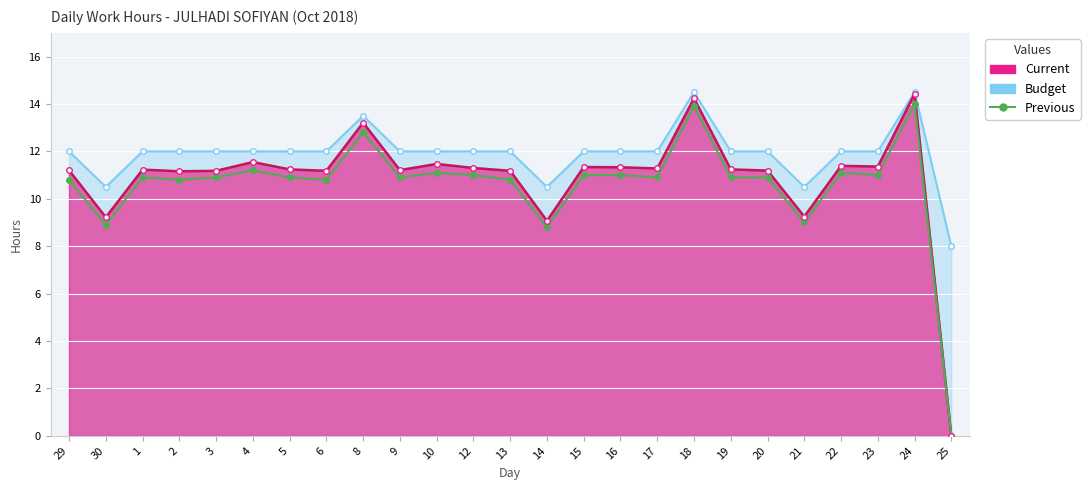

What is the greatest value displayed?

14.0